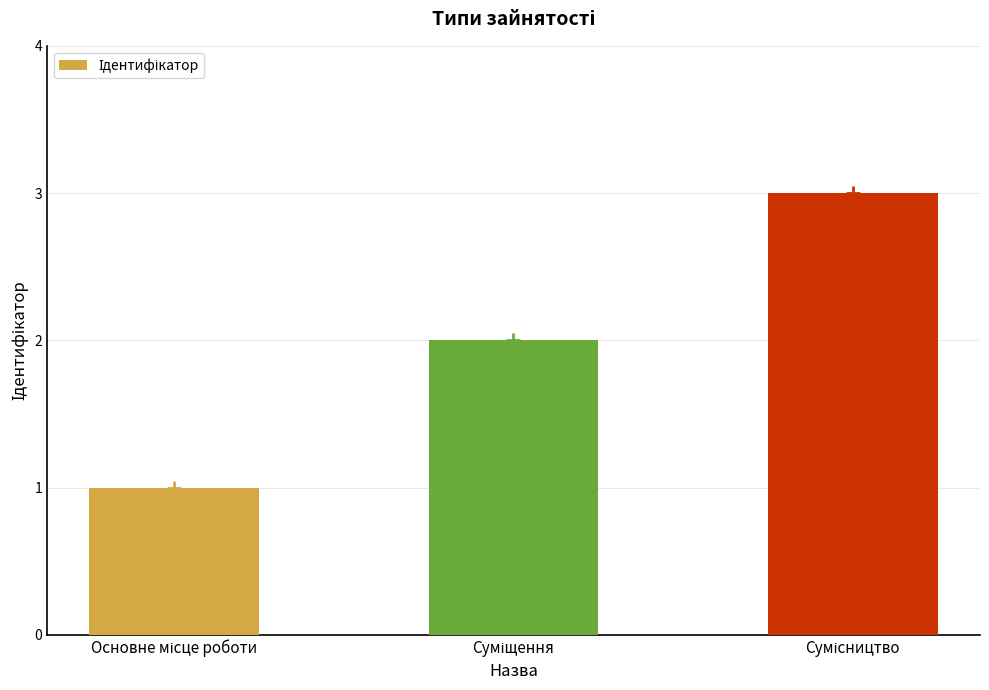

Reading right to left, what are all the values shown in this chart?

3	2	1